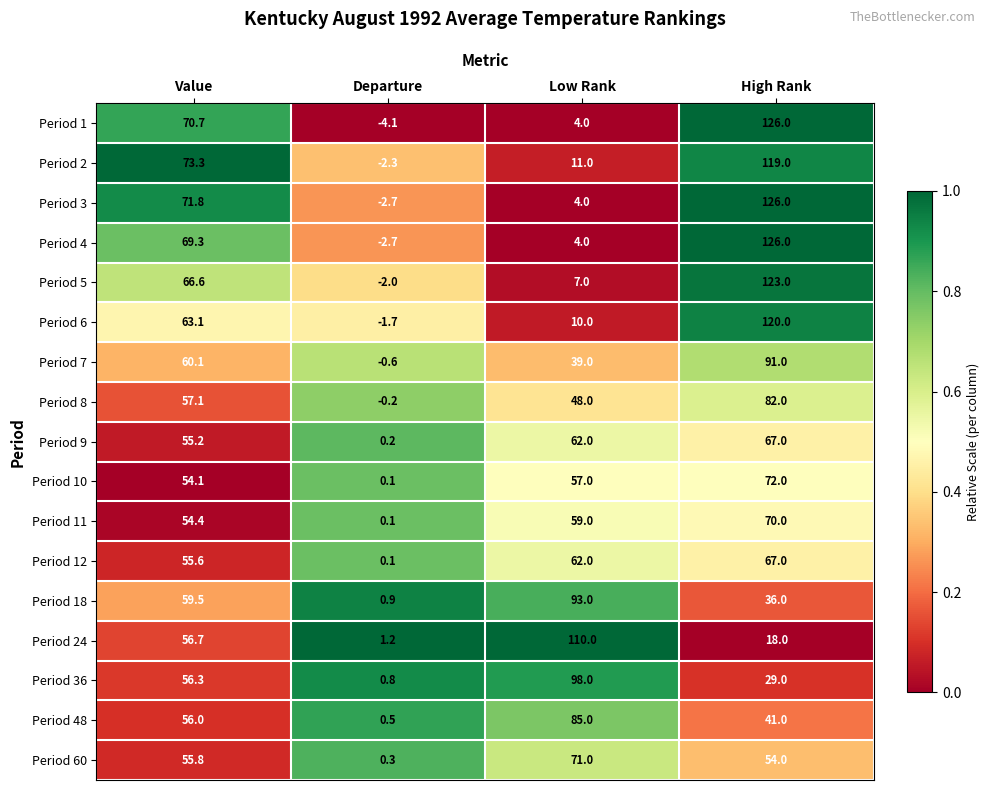

What is the difference between the Period 11 values at High Rank and Value?

15.6